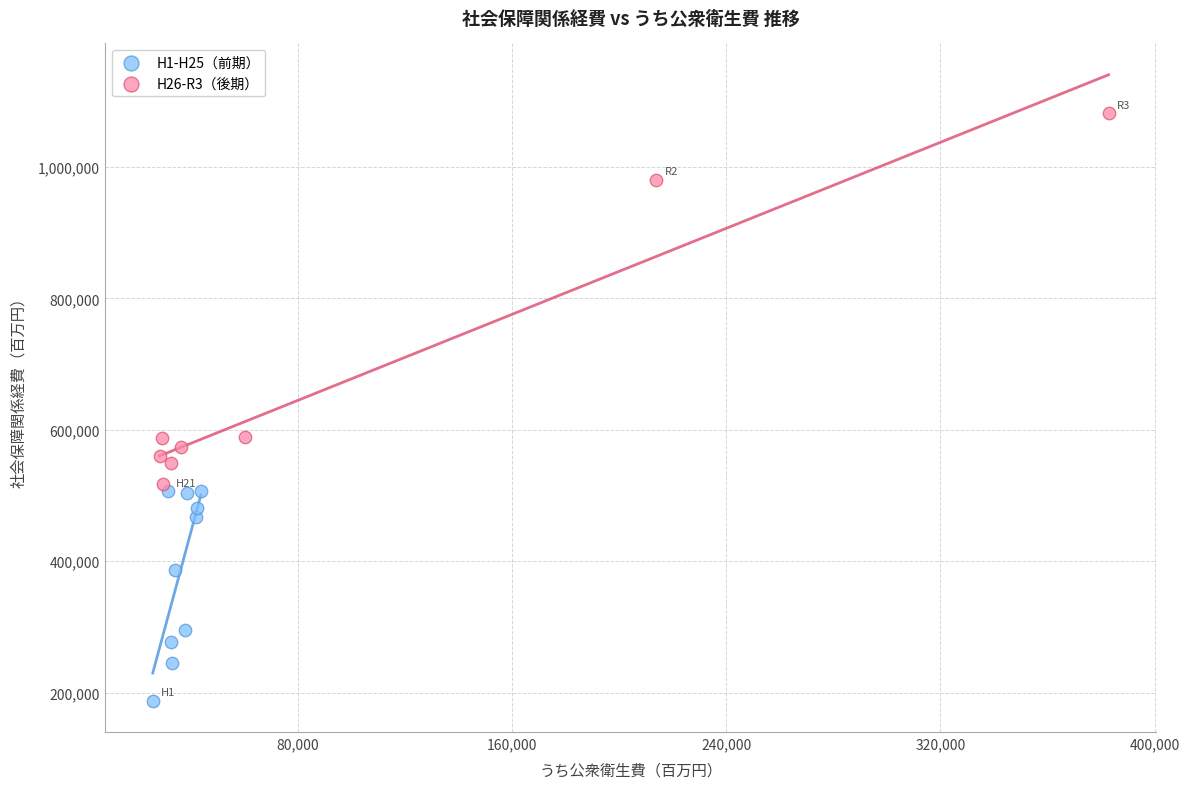

Which series reaches the minimum Y coordinate?

H1-H25（前期）